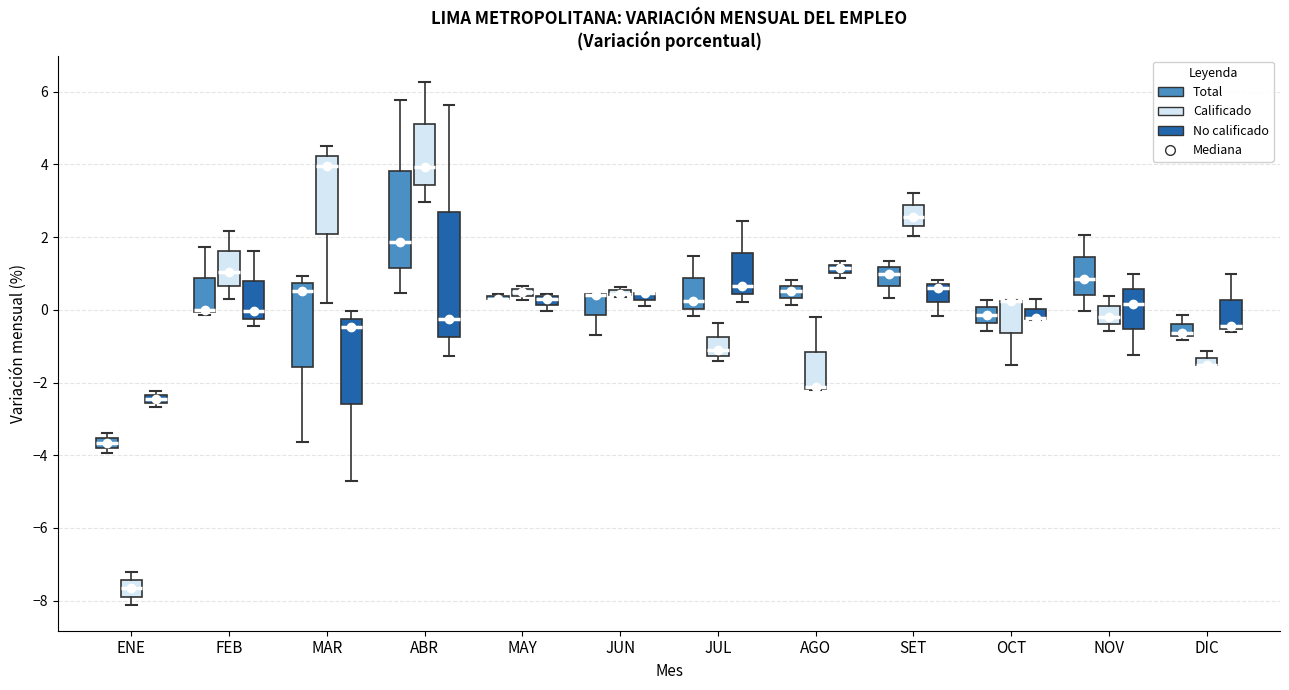

Comparing the boxes themselves (not the whiskers), which one is the tallest?

ABR (No calificado)